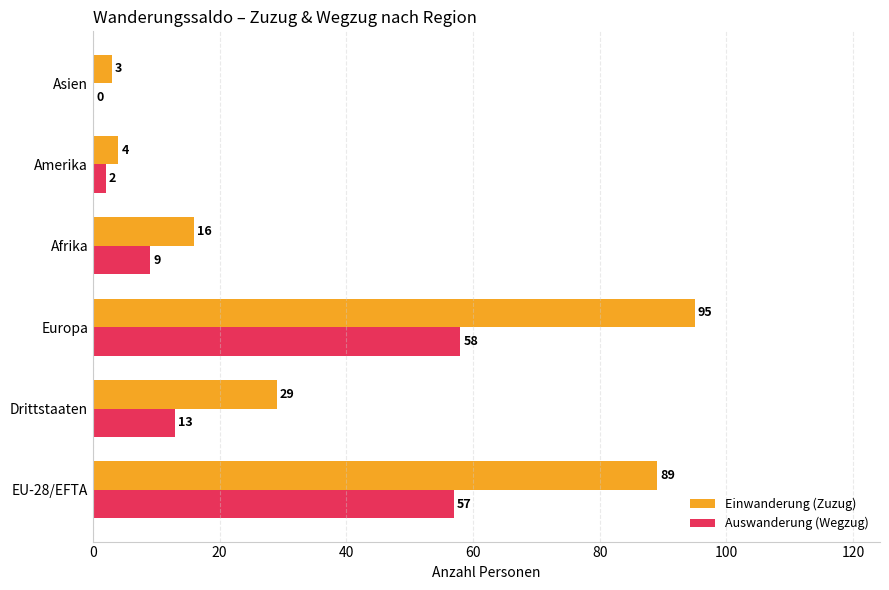

At which category is the sum across all series the highest?

Europa